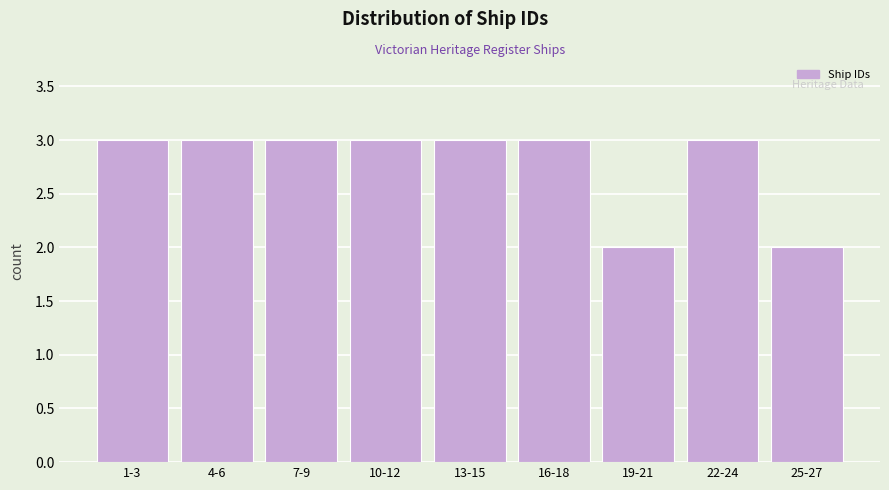

Reading right to left, transcribe all the data shown in this chart.

25-27=2	22-24=3	19-21=2	16-18=3	13-15=3	10-12=3	7-9=3	4-6=3	1-3=3